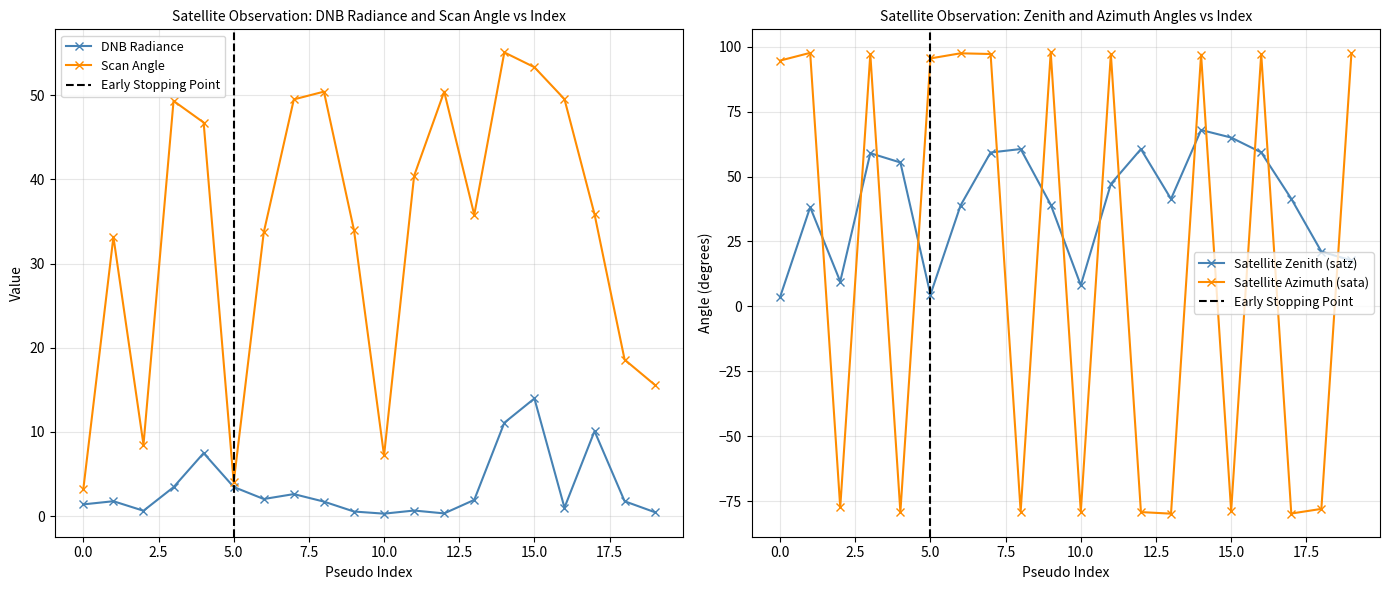

In Scan Angle, how many points are lower than both neighbors (excluding endpoints)?

4